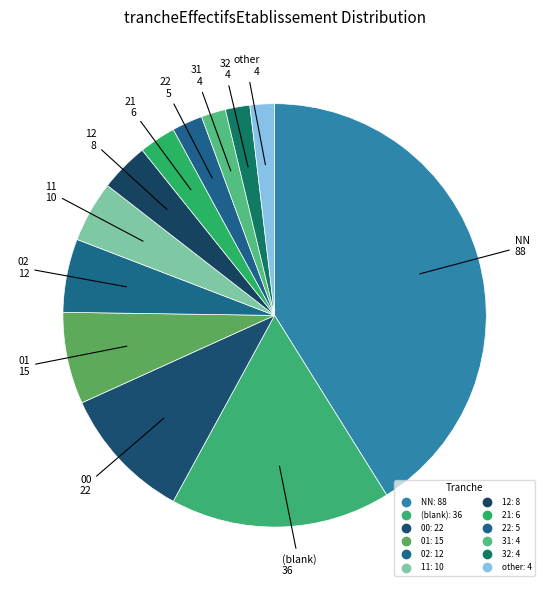

How many segments does this pie chart have?

12